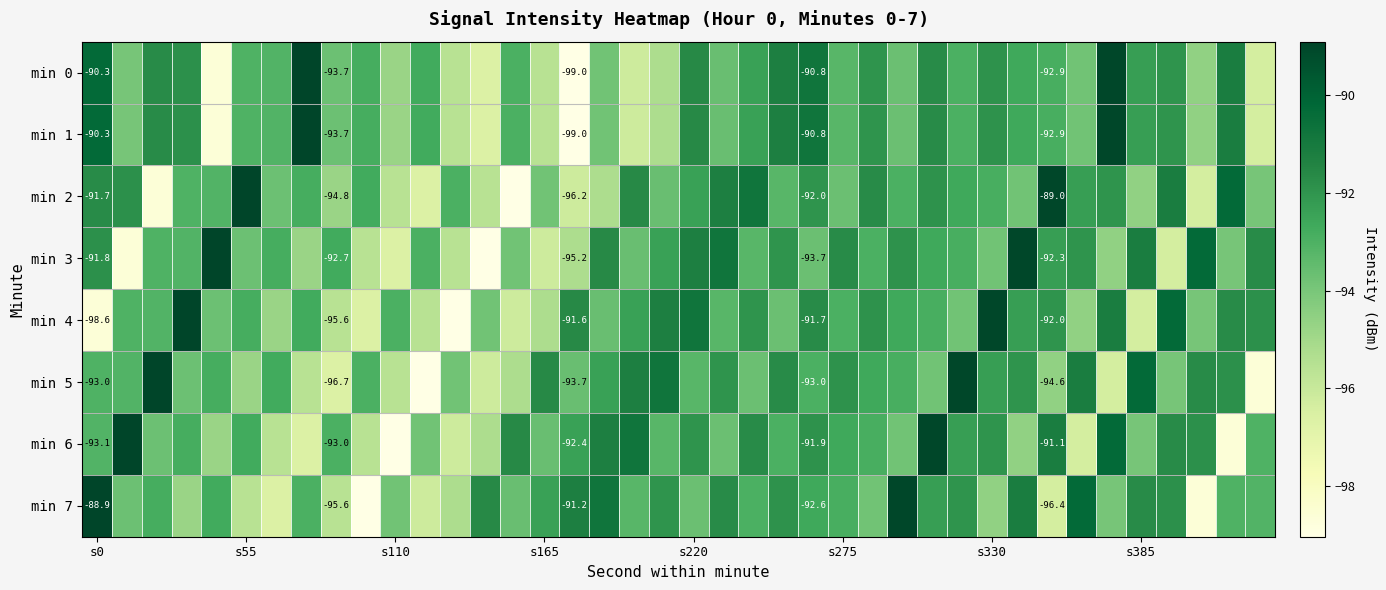

What is the difference between the maximum and minimum values in the min 2 series?

10.1